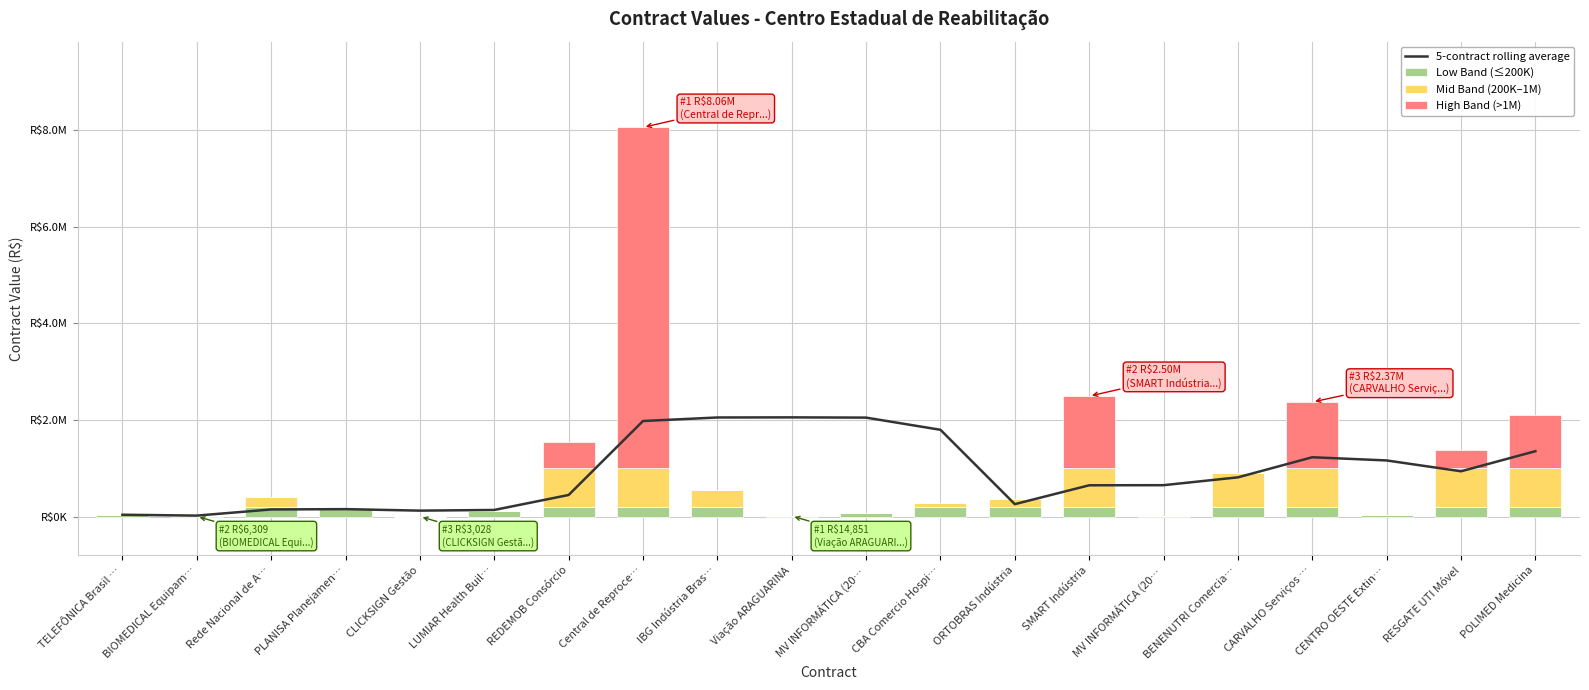

What is the value of the Mid Band (200K–1M) bar at the 19th from the left?

800000.0